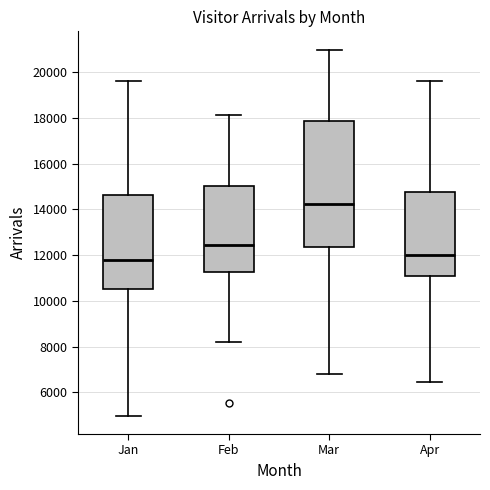

Reading left to right, read every box against the y-axis: the position of its median line, the range the box covers, and the ends of its whiskers. The values are not printed on the chart, so give them approximately, as read against the axis.

Jan: median 11800, box 10600 to 14600, whiskers 5000 to 19600
Feb: median 12400, box 11200 to 15000, whiskers 8200 to 18200
Mar: median 14200, box 12400 to 17800, whiskers 6800 to 21000
Apr: median 12000, box 11000 to 14800, whiskers 6400 to 19600